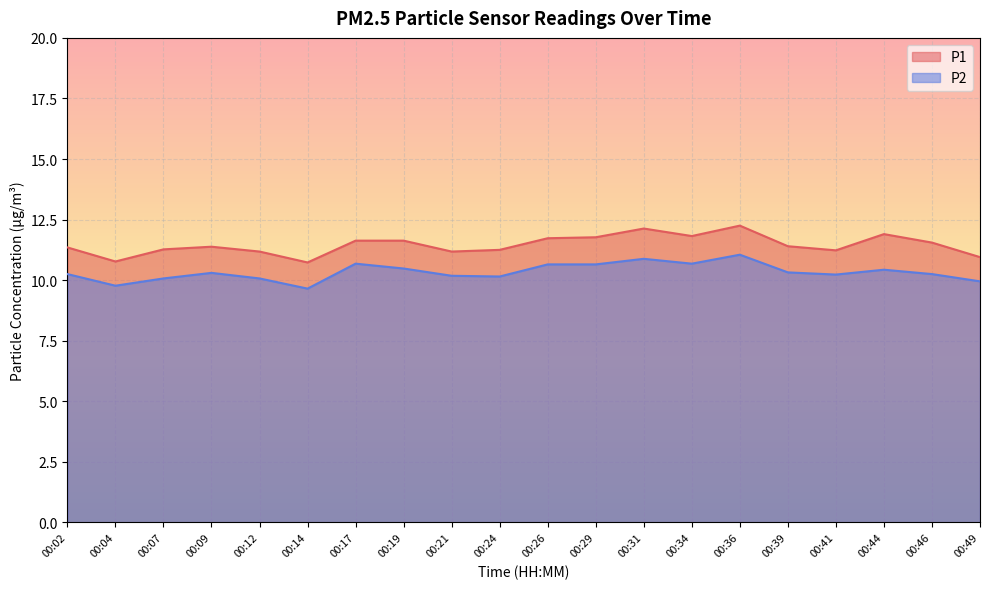

At 00:04, list the series in order from largest to smallest.

P1, P2